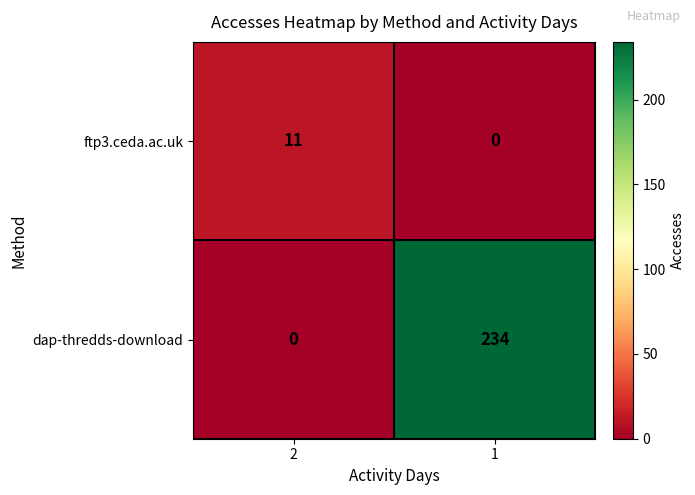

True or false: dap-thredds-download has a value of 399 at 1.

False